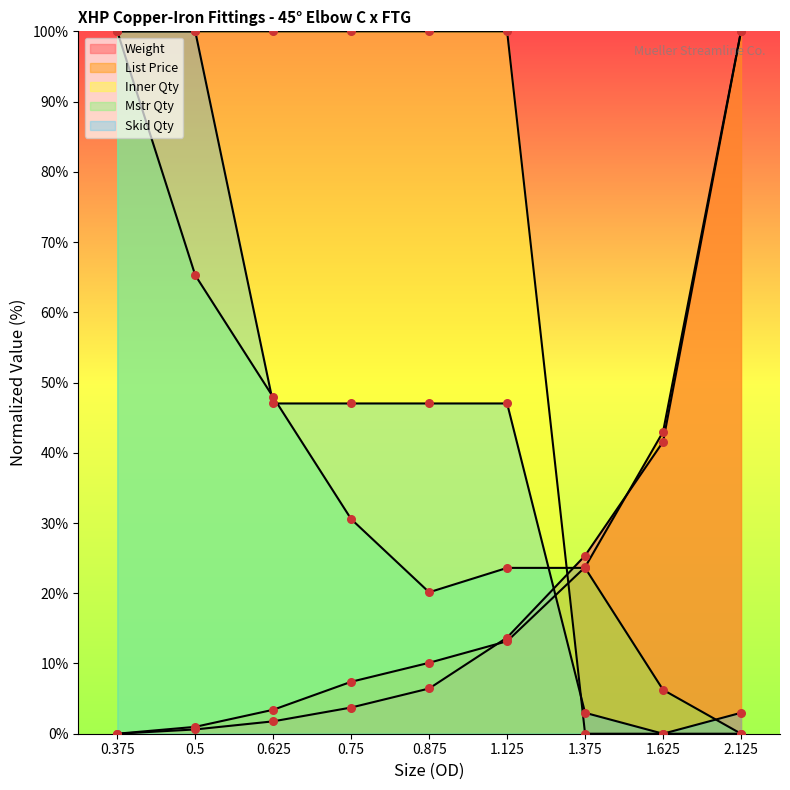

Which series has the largest total across all categories?

Inner Qty